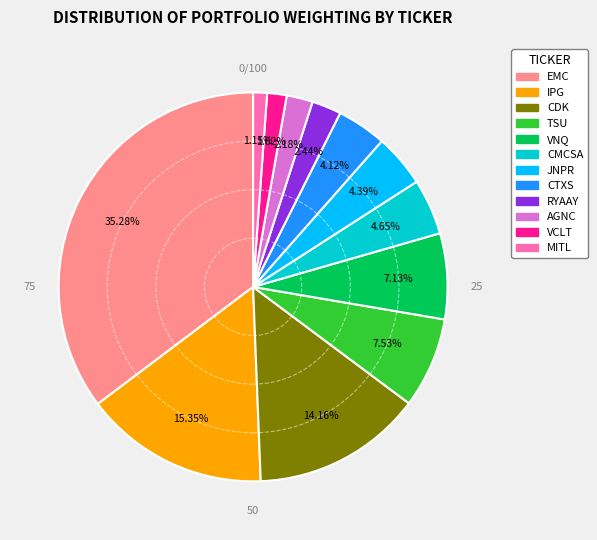

Is there any slice that represents more than half of the pie?

No